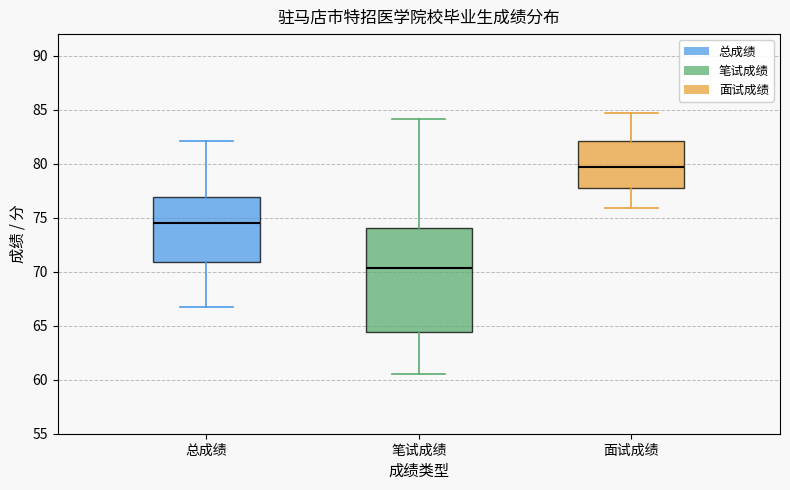

Where does the median line of the box for 笔试成绩 sit on the y-axis? The values are not printed on the chart, so give them approximately, as read against the axis.

70.5